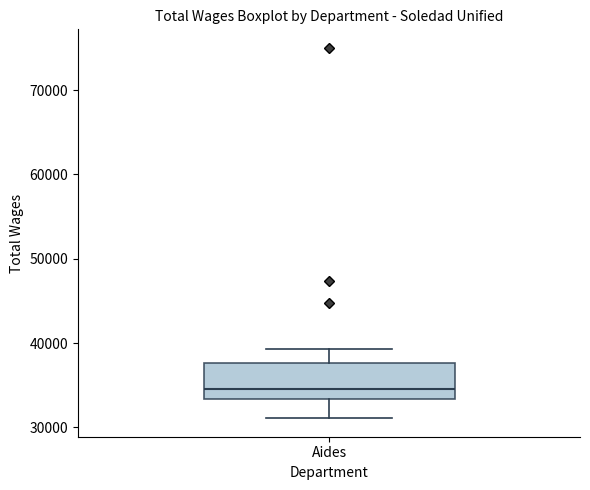

Read this box plot against the y-axis: the position of the median line, the range covered by the box, and the ends of both whiskers. The values are not printed on the chart, so give them approximately, as read against the axis.

median 35000, box 33000 to 38000, whiskers 31000 to 39000